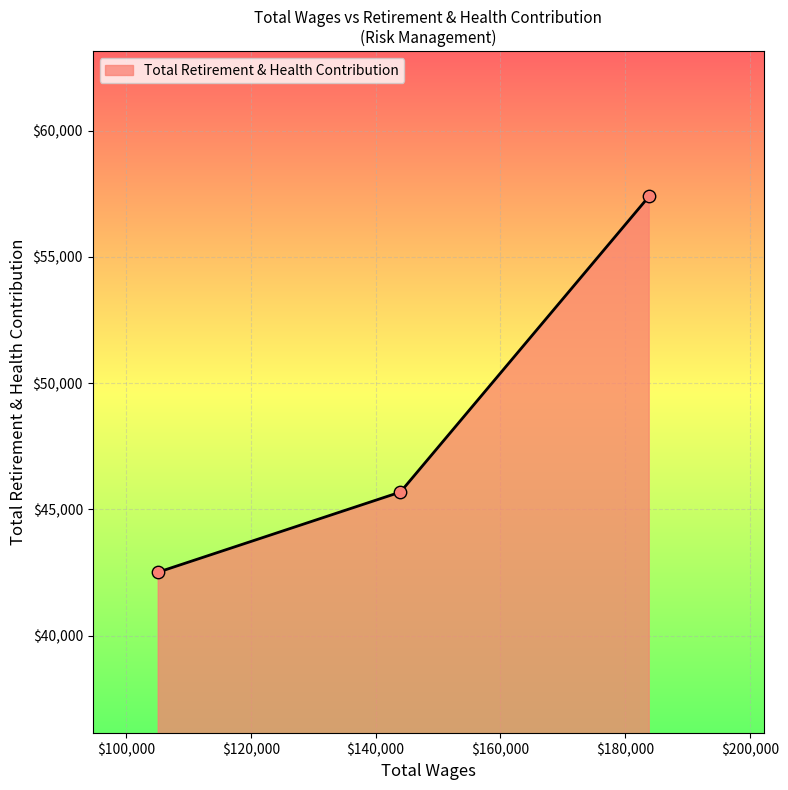

What is the difference between the maximum and minimum values?

14887